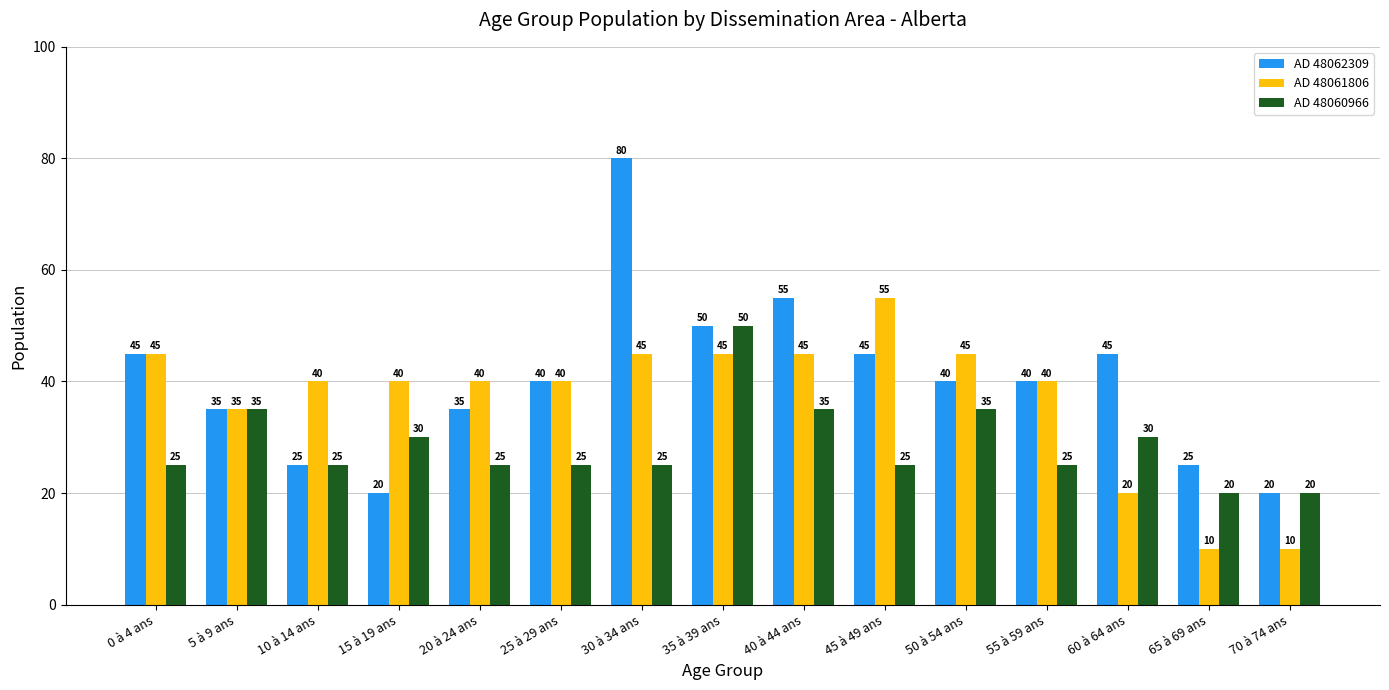

What is the difference between the maximum and second lowest values in the AD 48061806 series?

45